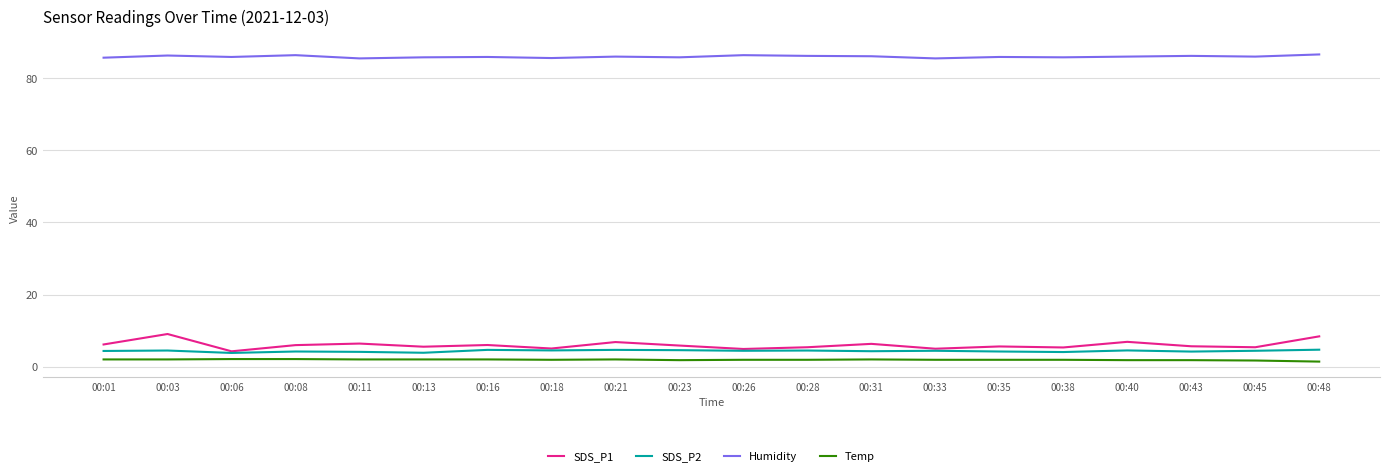

True or false: SDS_P2 and Humidity intersect in this chart.

False